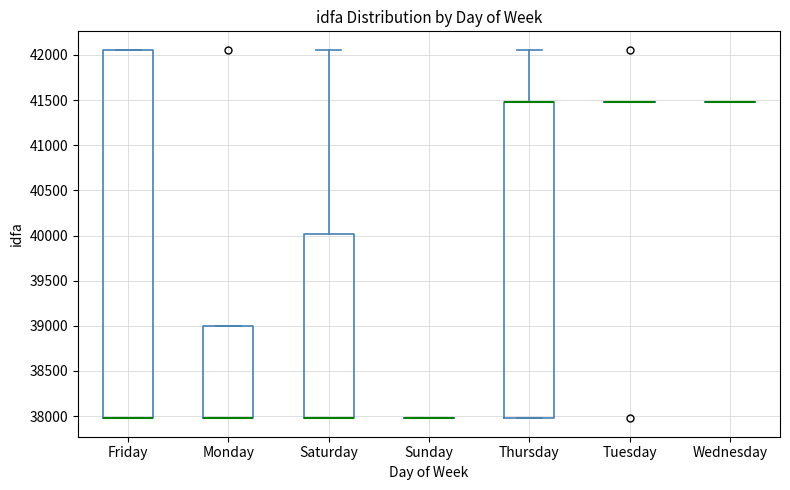

Where is the lower edge of the box for Saturday on the y-axis? The values are not printed on the chart, so give them approximately, as read against the axis.

38000